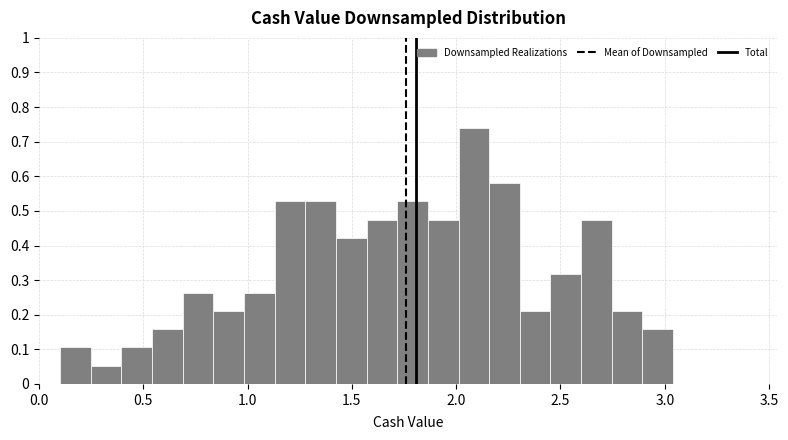

Read against the x-axis, roughly where is the centre of the tallest bar?

2.10